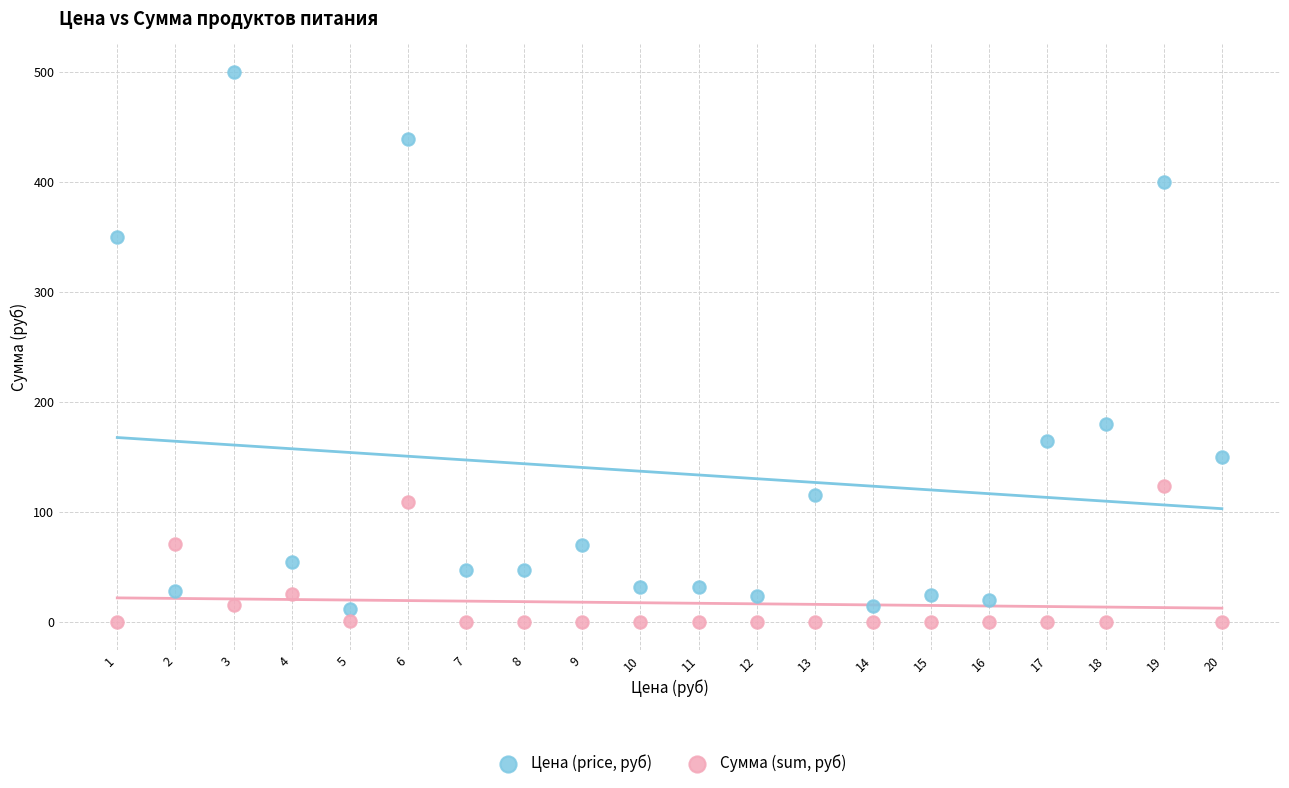

In the Цена (price, руб) series, what Y value is closest to 256?

180.0